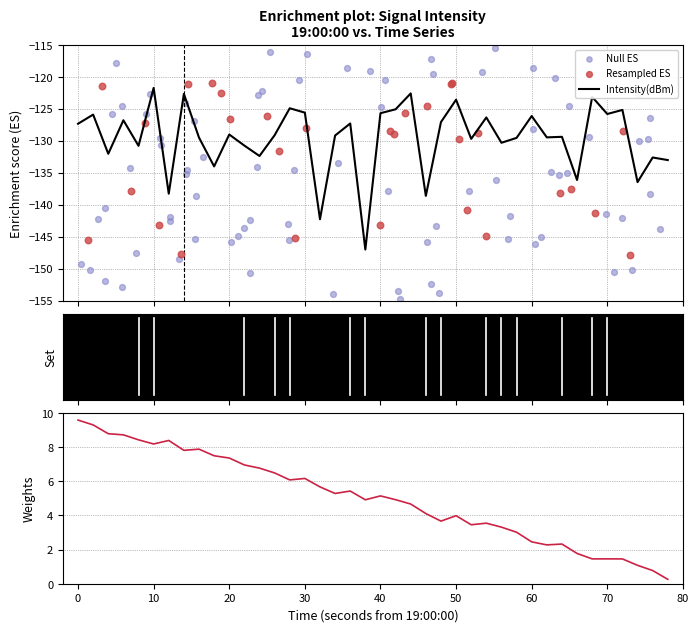

What is the highest value of the Intensity(dBm) series?

-121.8